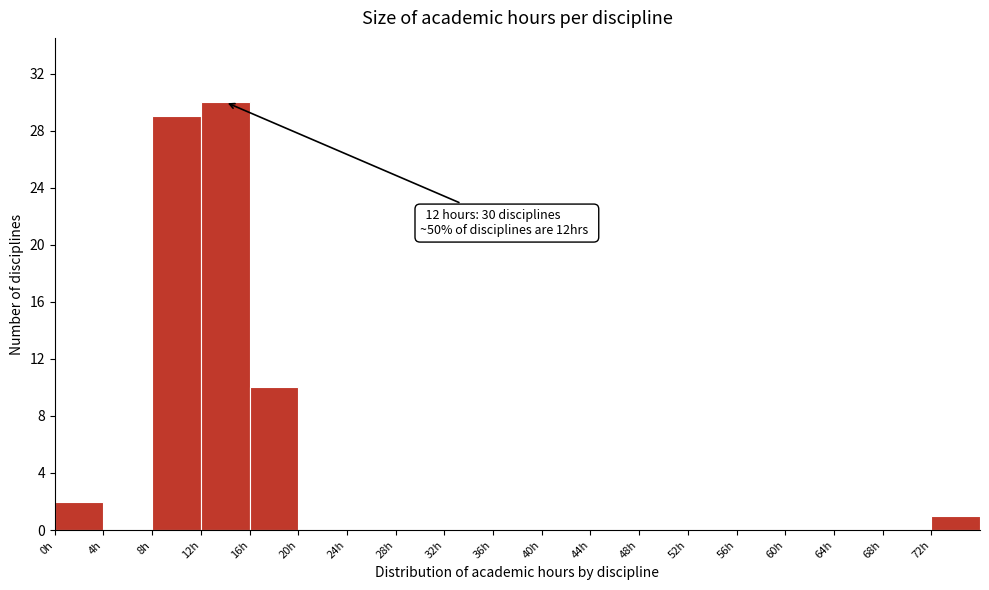

Which range on the x-axis has the tallest bar?

12 to 16